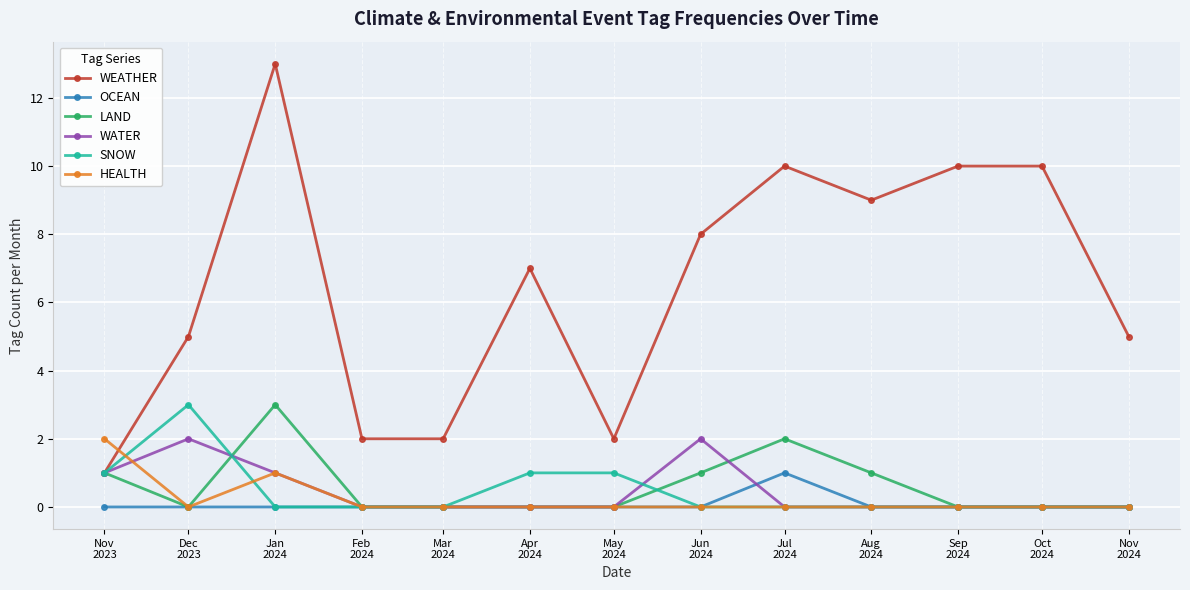

Reading left to right, list all the values displayed in this chart.

WEATHER: Nov
2023=1	Dec
2023=5	Jan
2024=13	Feb
2024=2	Mar
2024=2	Apr
2024=7	May
2024=2	Jun
2024=8	Jul
2024=10	Aug
2024=9	Sep
2024=10	Oct
2024=10	Nov
2024=5
OCEAN: Nov
2023=0	Dec
2023=0	Jan
2024=0	Feb
2024=0	Mar
2024=0	Apr
2024=0	May
2024=0	Jun
2024=0	Jul
2024=1	Aug
2024=0	Sep
2024=0	Oct
2024=0	Nov
2024=0
LAND: Nov
2023=1	Dec
2023=0	Jan
2024=3	Feb
2024=0	Mar
2024=0	Apr
2024=0	May
2024=0	Jun
2024=1	Jul
2024=2	Aug
2024=1	Sep
2024=0	Oct
2024=0	Nov
2024=0
WATER: Nov
2023=1	Dec
2023=2	Jan
2024=1	Feb
2024=0	Mar
2024=0	Apr
2024=0	May
2024=0	Jun
2024=2	Jul
2024=0	Aug
2024=0	Sep
2024=0	Oct
2024=0	Nov
2024=0
SNOW: Nov
2023=1	Dec
2023=3	Jan
2024=0	Feb
2024=0	Mar
2024=0	Apr
2024=1	May
2024=1	Jun
2024=0	Jul
2024=0	Aug
2024=0	Sep
2024=0	Oct
2024=0	Nov
2024=0
HEALTH: Nov
2023=2	Dec
2023=0	Jan
2024=1	Feb
2024=0	Mar
2024=0	Apr
2024=0	May
2024=0	Jun
2024=0	Jul
2024=0	Aug
2024=0	Sep
2024=0	Oct
2024=0	Nov
2024=0